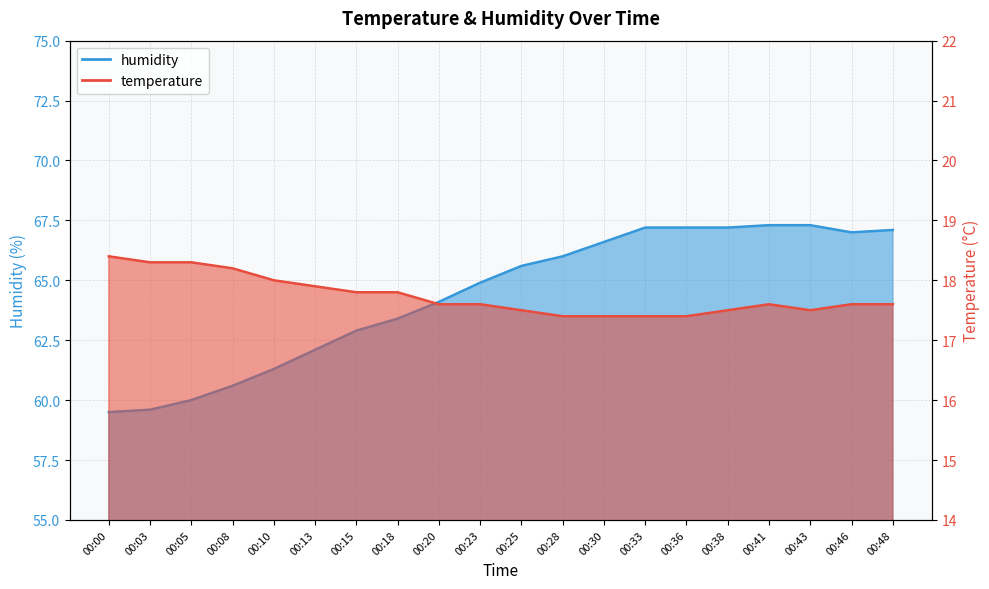

The value of humidity at 00:48 is 90.1. True or false?

False